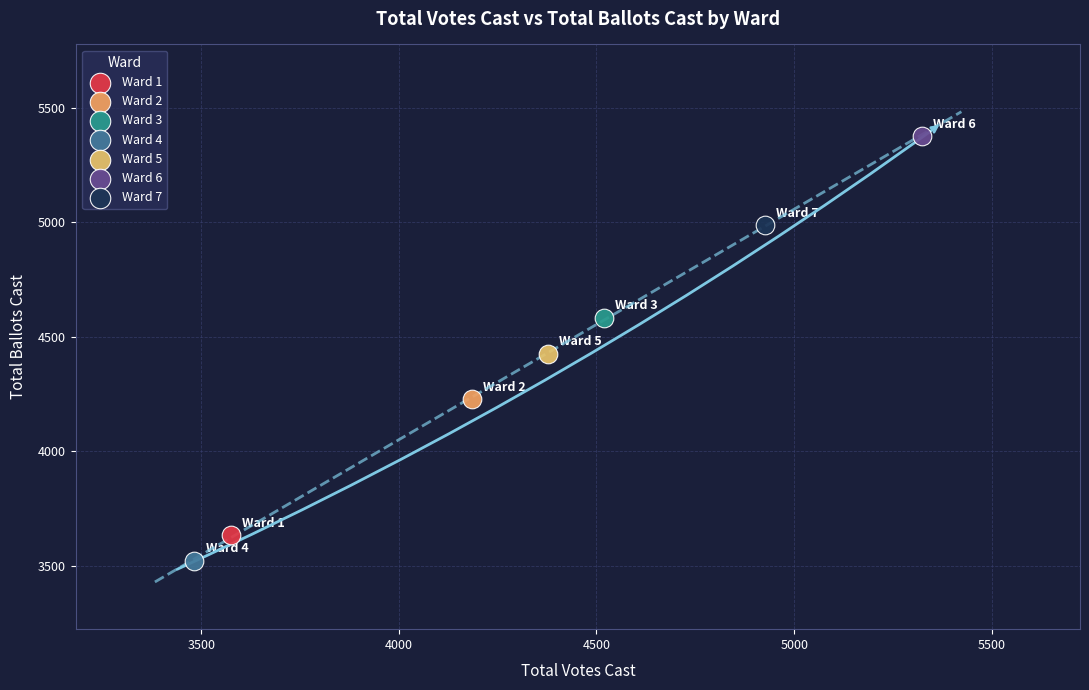

Which series reaches the maximum Y coordinate?

Ward 6